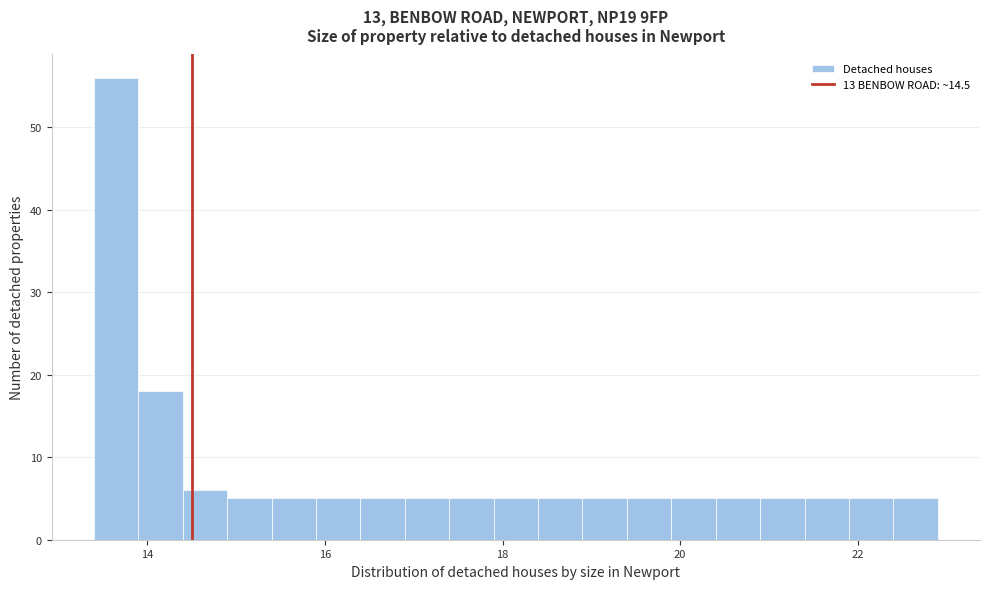

Read against the x-axis, roughly where is the centre of the tallest bar?

13.6